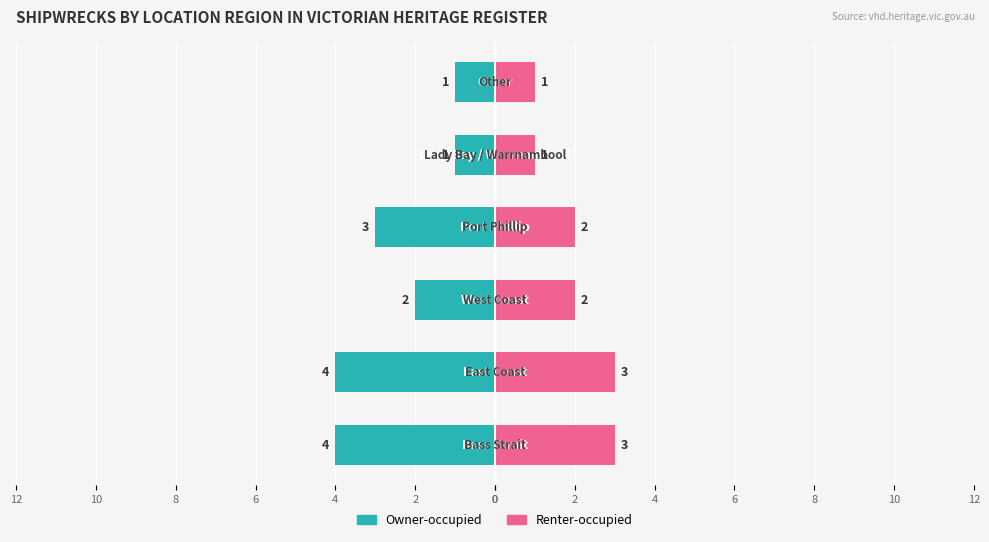

What is the approximate value of Owner-occupied at 6?

-3